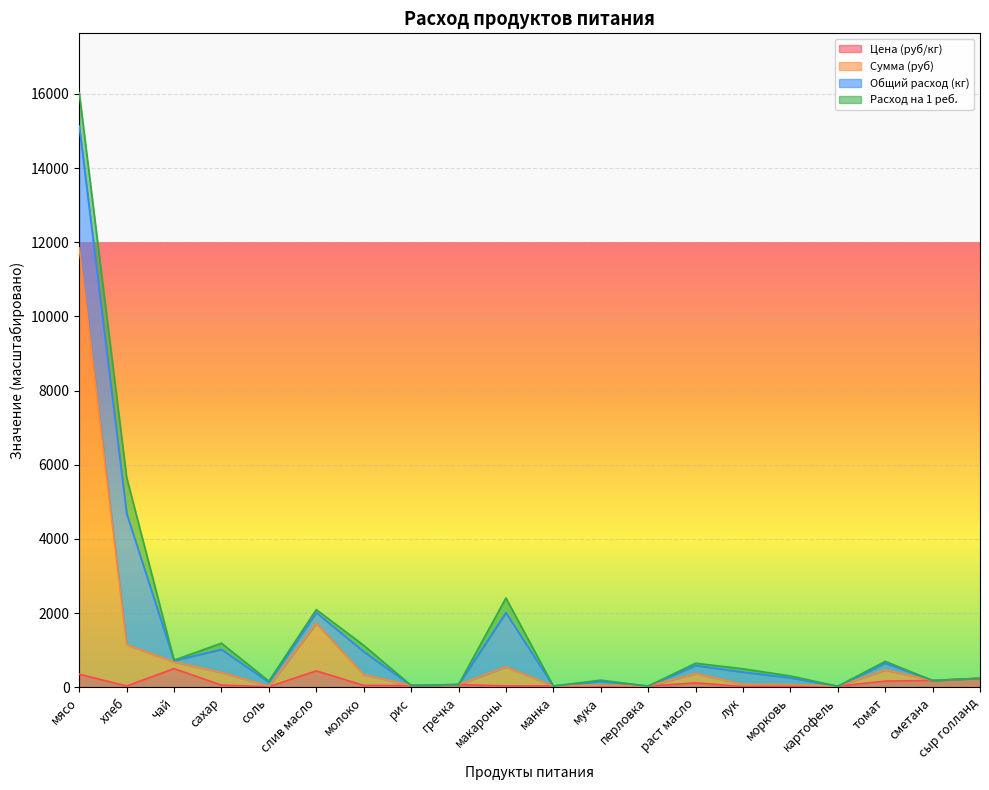

What is the difference between the Сумма (руб) values at соль and макароны?

520.9